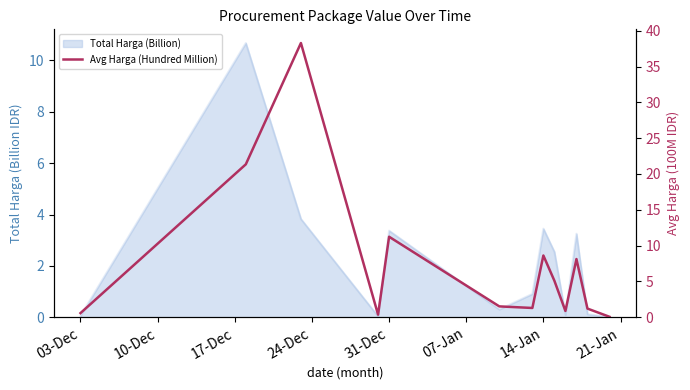

Which has a higher value, 31-Dec or 07-Jan?

31-Dec